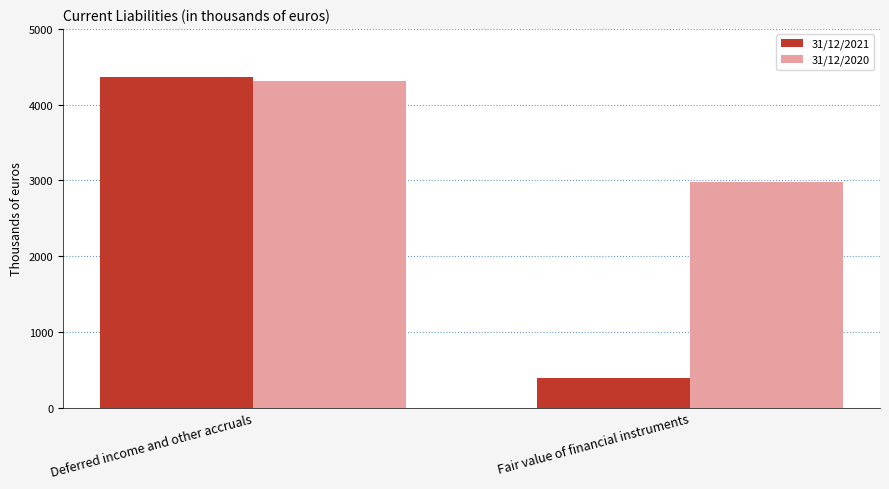

At which label does 31/12/2021 reach its peak?

Deferred income and other accruals